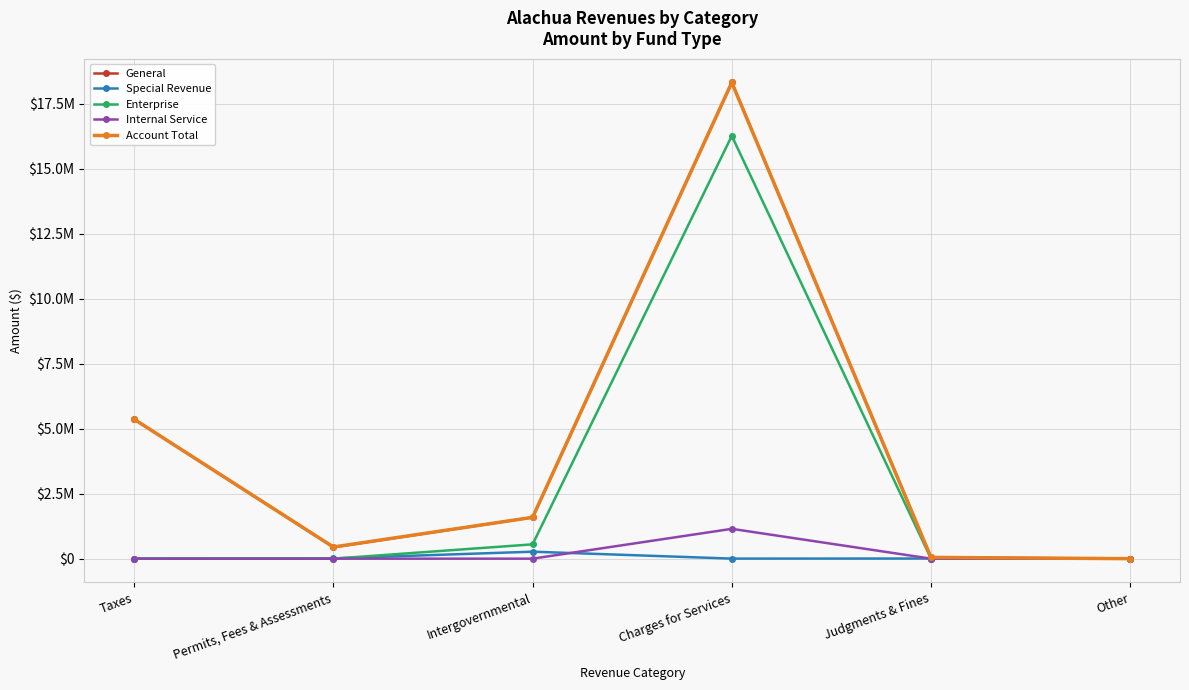

How many interior local valleys does the Special Revenue series have?

1